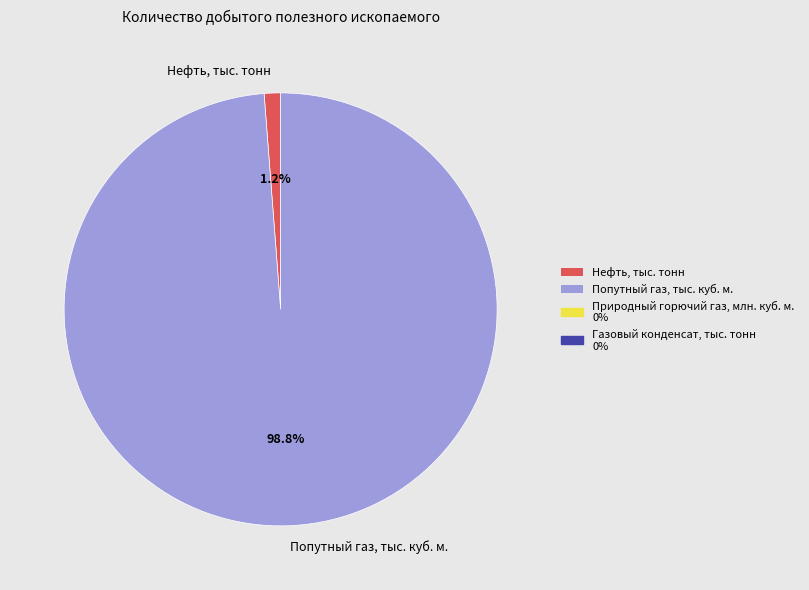

Which slice is the smallest?

Нефть, тыс. тонн